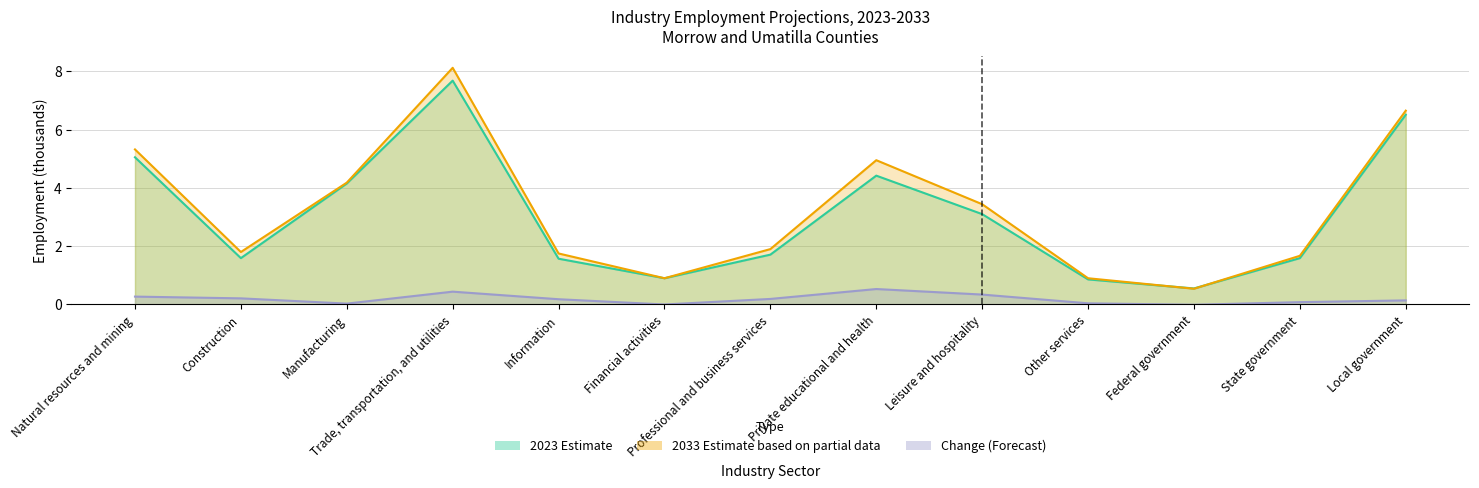

How many series are shown in this chart?

3